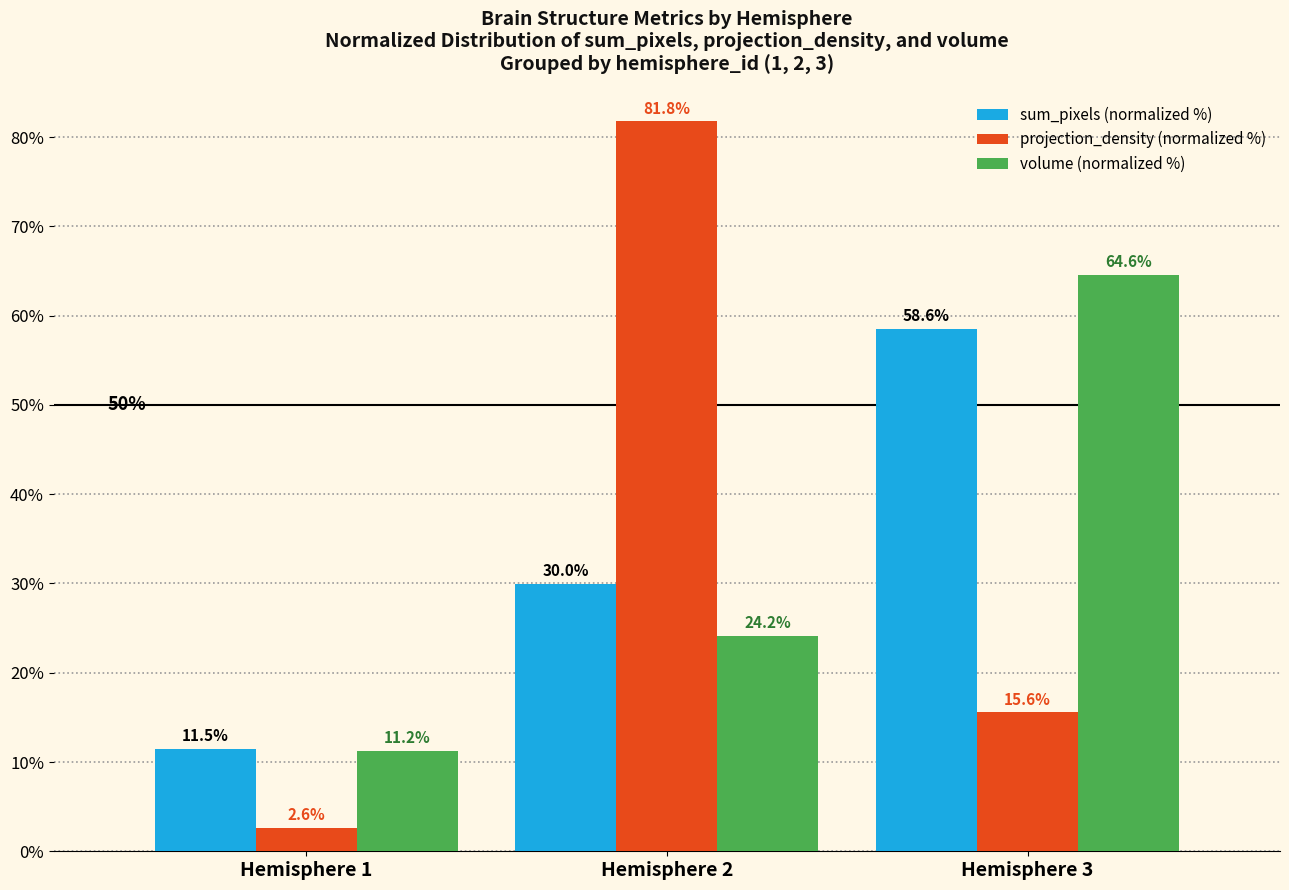

At which label is volume (normalized %) closest to 37?

Hemisphere 2